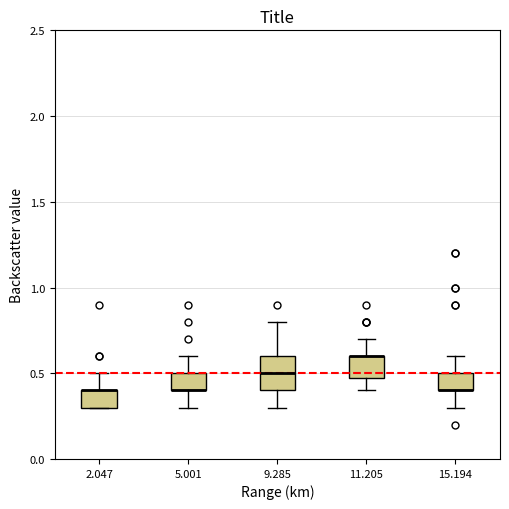

Reading left to right, read every box against the y-axis: the position of its median line, the range the box covers, and the ends of its whiskers. The values are not printed on the chart, so give them approximately, as read against the axis.

2.047: median 0.4 (drawn on the box's upper edge), box 0.3 to 0.4, whiskers 0.3 to 0.5
5.001: median 0.4 (drawn on the box's lower edge), box 0.4 to 0.5, whiskers 0.3 to 0.6
9.285: median 0.5, box 0.4 to 0.6, whiskers 0.3 to 0.8
11.205: median 0.6 (drawn on the box's upper edge), box 0.5 to 0.6, whiskers 0.4 to 0.7
15.194: median 0.4 (drawn on the box's lower edge), box 0.4 to 0.5, whiskers 0.3 to 0.6